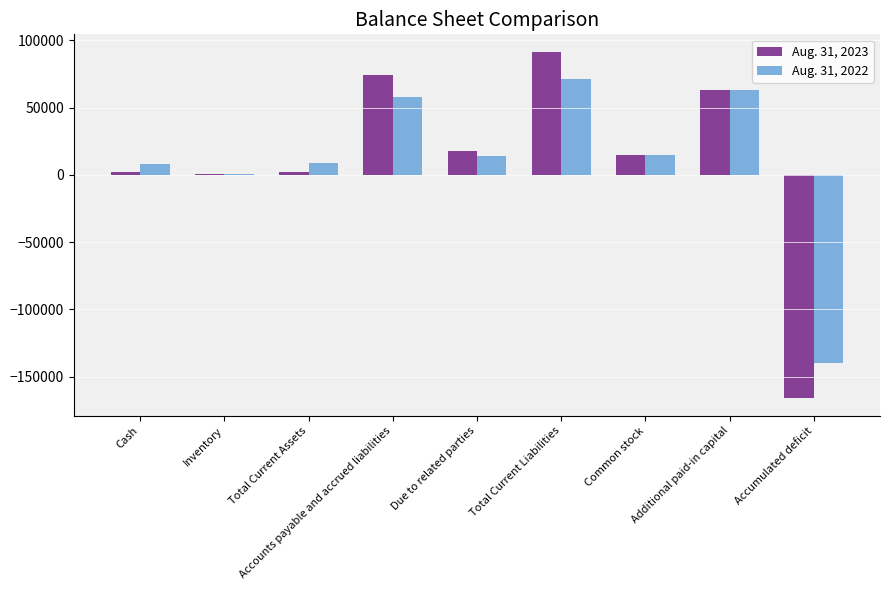

How many distinct data groups are displayed?

2